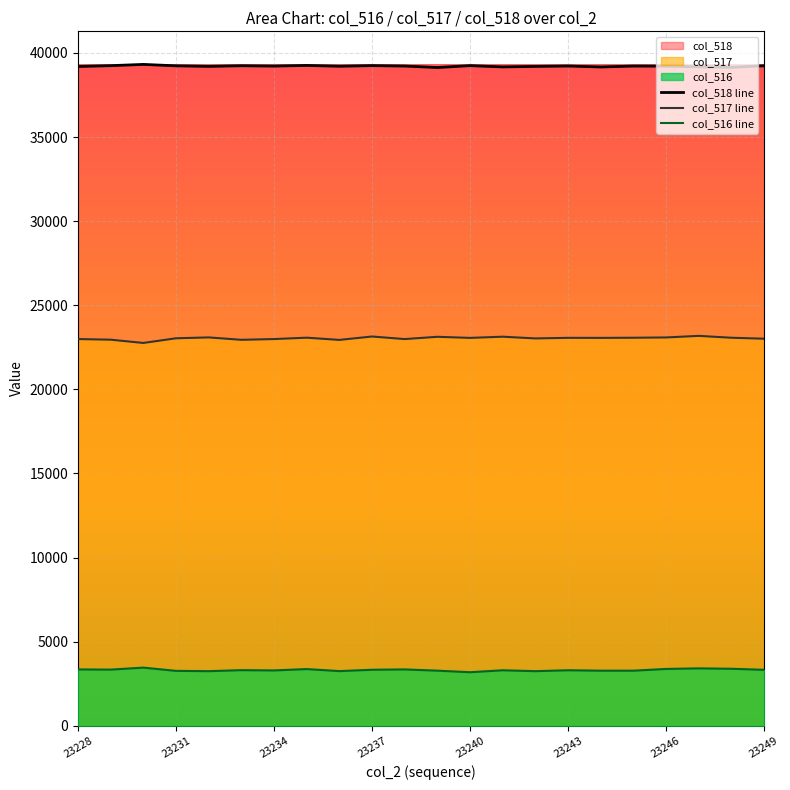

What is the difference between the maximum and minimum values in the col_518 line series?

185